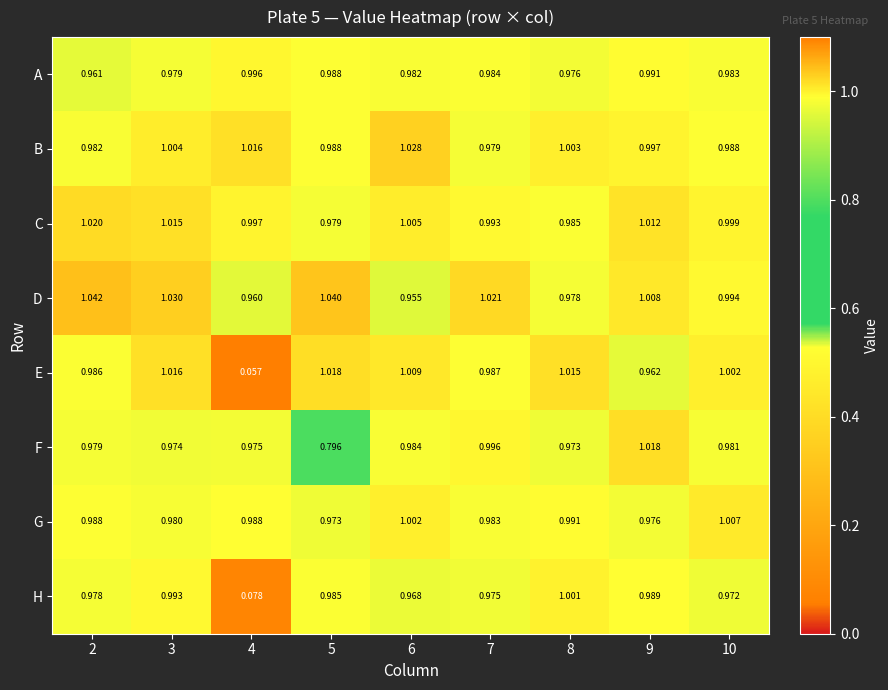

Which series has the largest total across all categories?

D